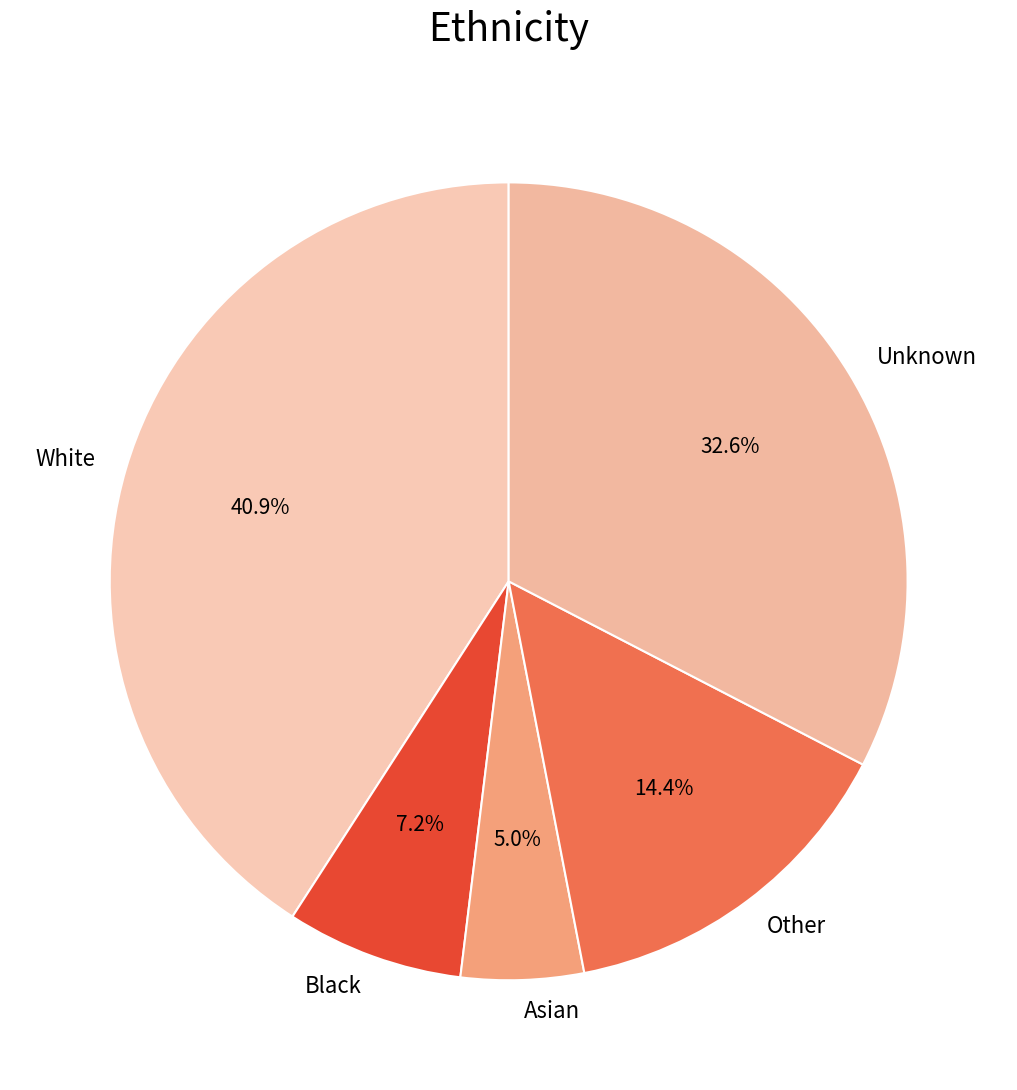

Which slice is the largest?

White